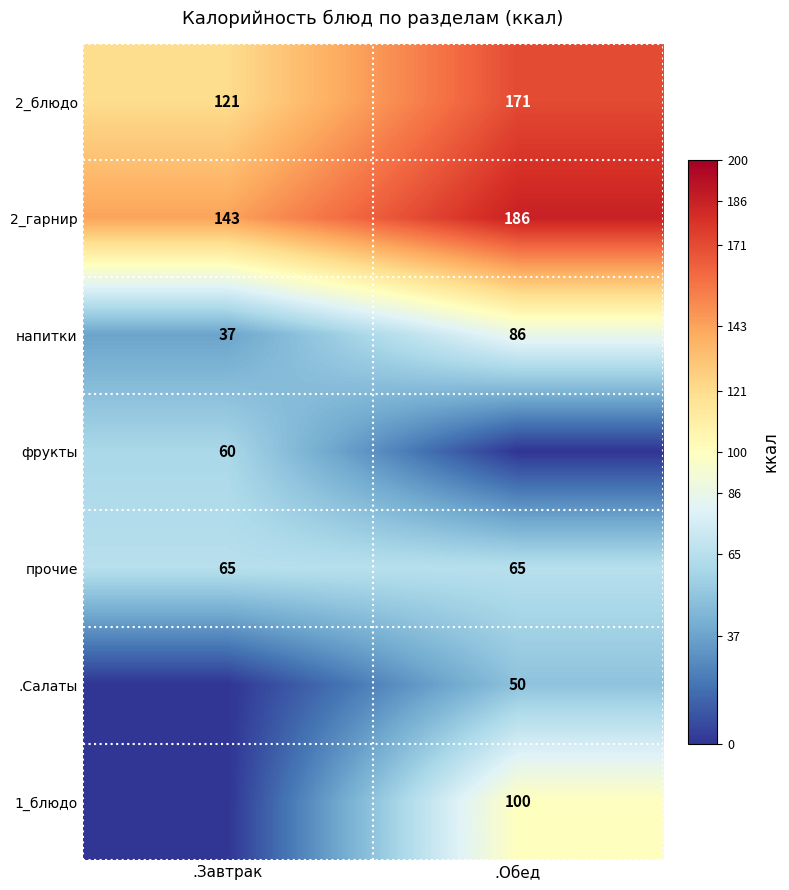

What is the spread (max minus min) of values at .Завтрак?

143